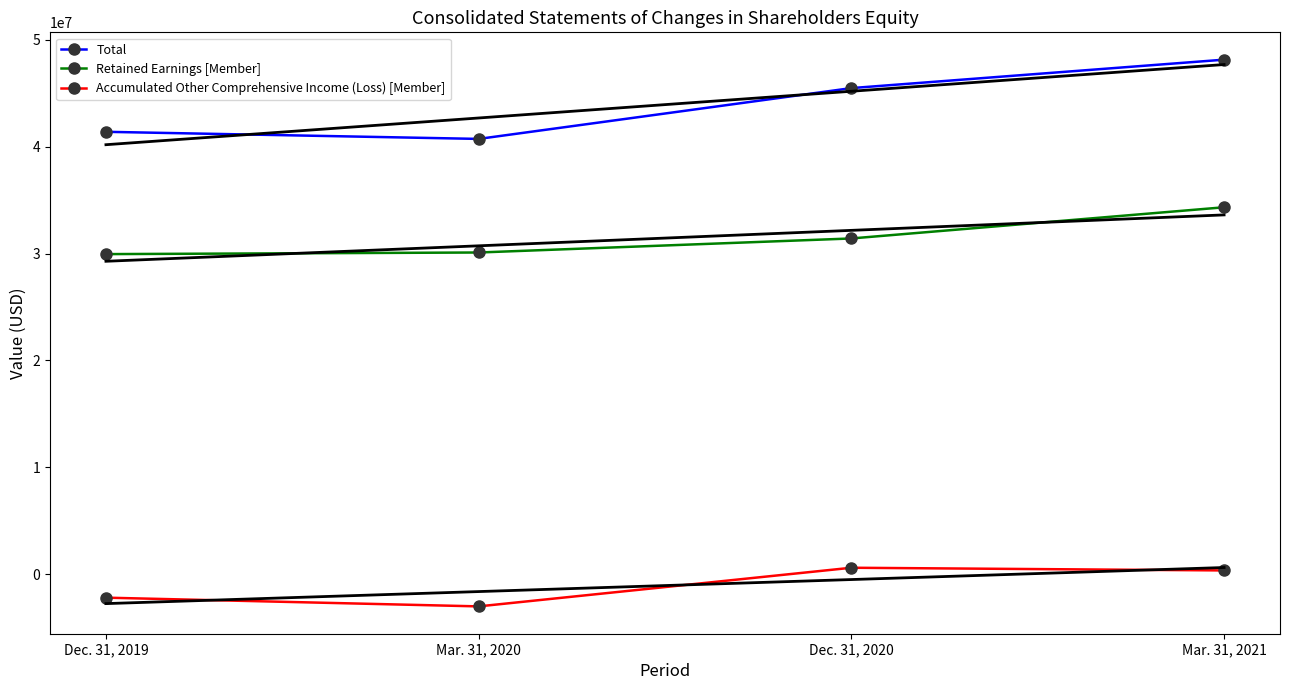

Reading left to right, what are all the values shown in this chart?

Total: 41393695	40729063	45482568	48142818
Retained Earnings [Member]: 29950723	30102135	31415605	34333743
Accumulated Other Comprehensive Income (Loss) [Member]: -2190844	-3006888	608244	356132